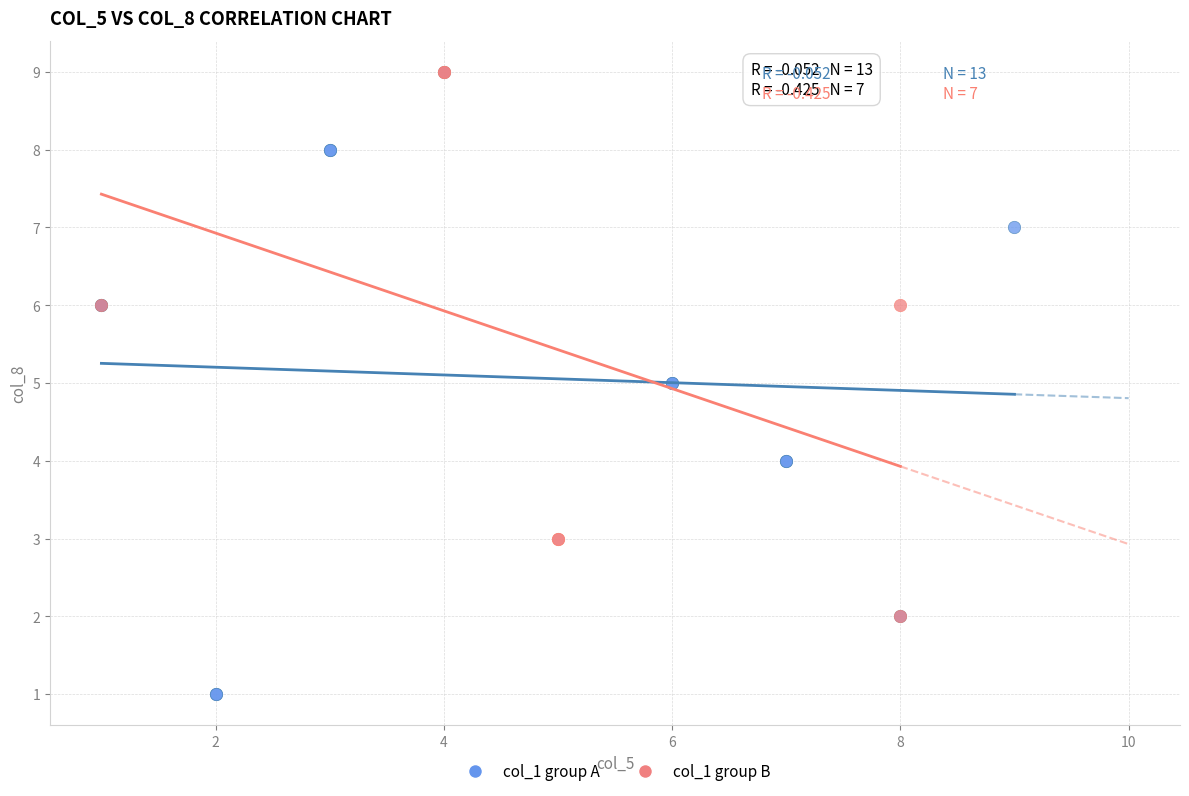

Which series reaches the minimum Y coordinate?

col_1 group A